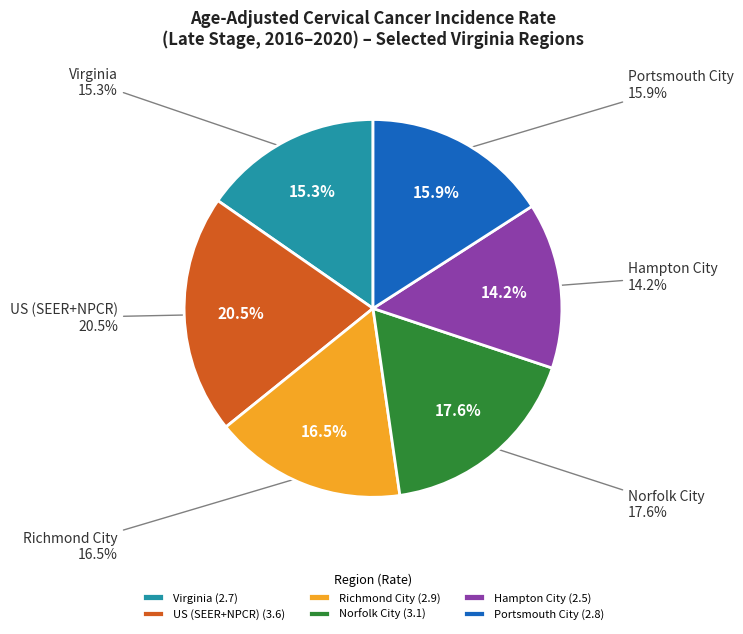

The Portsmouth City slice represents 6% of the pie. True or false?

False